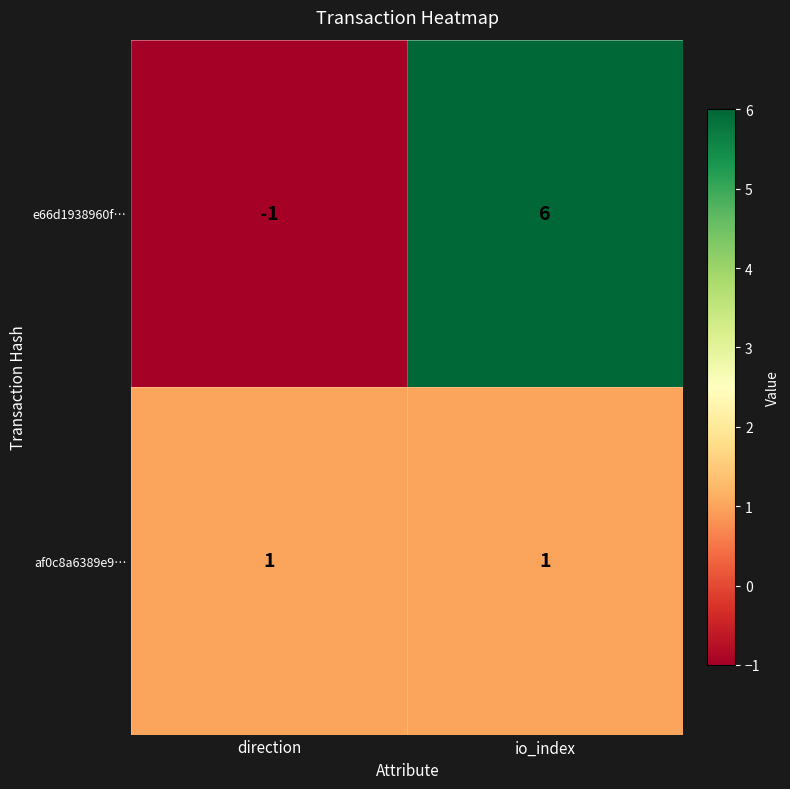

Which series has the largest range (max minus min)?

e66d1938960f…